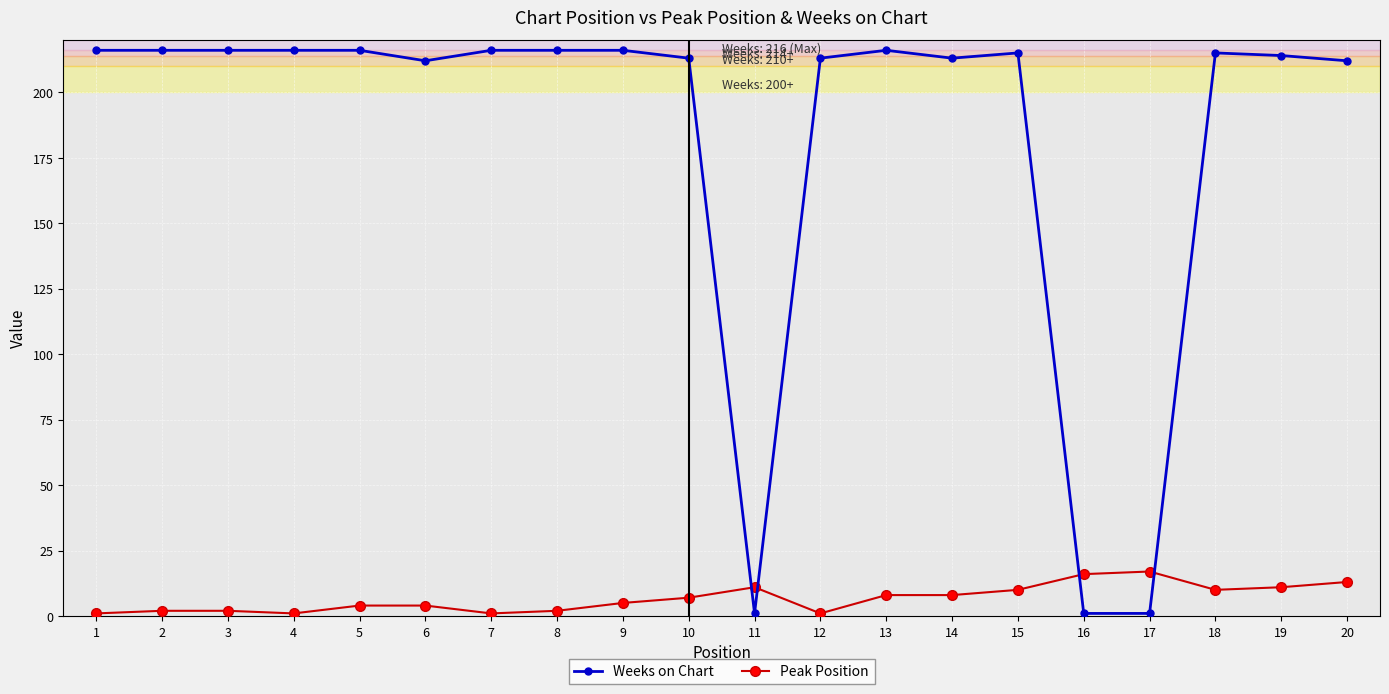

At 3, list the series in order from smallest to largest.

Peak Position, Weeks on Chart